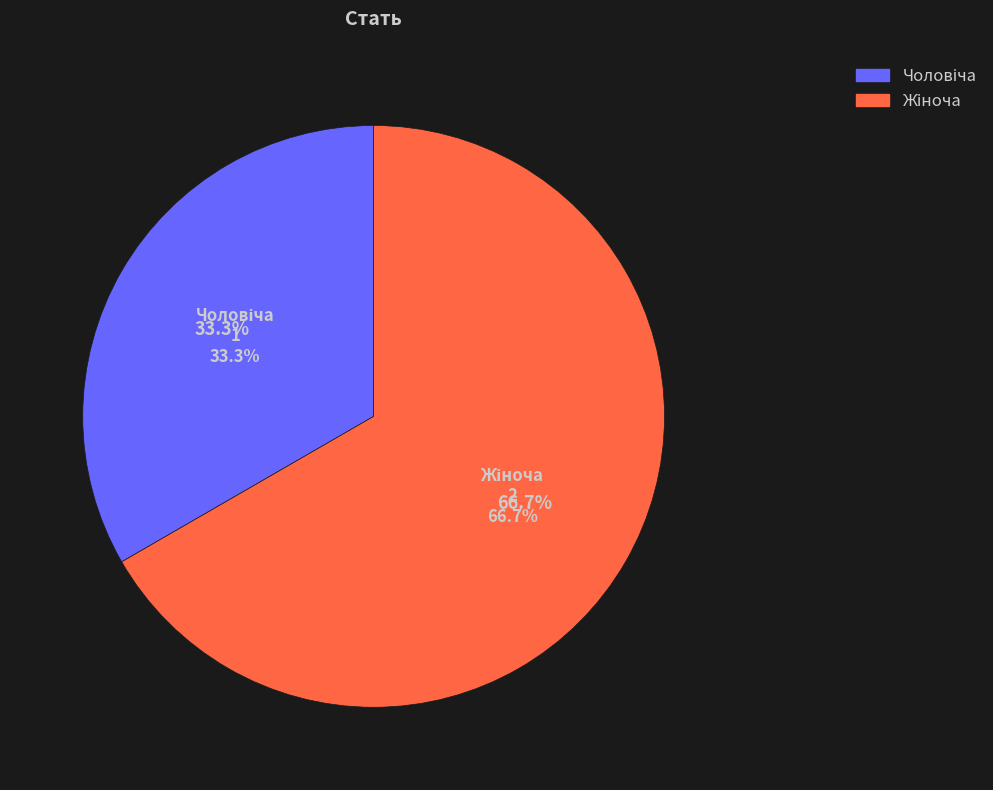

To the nearest percent, what is the average slice percentage?

50%